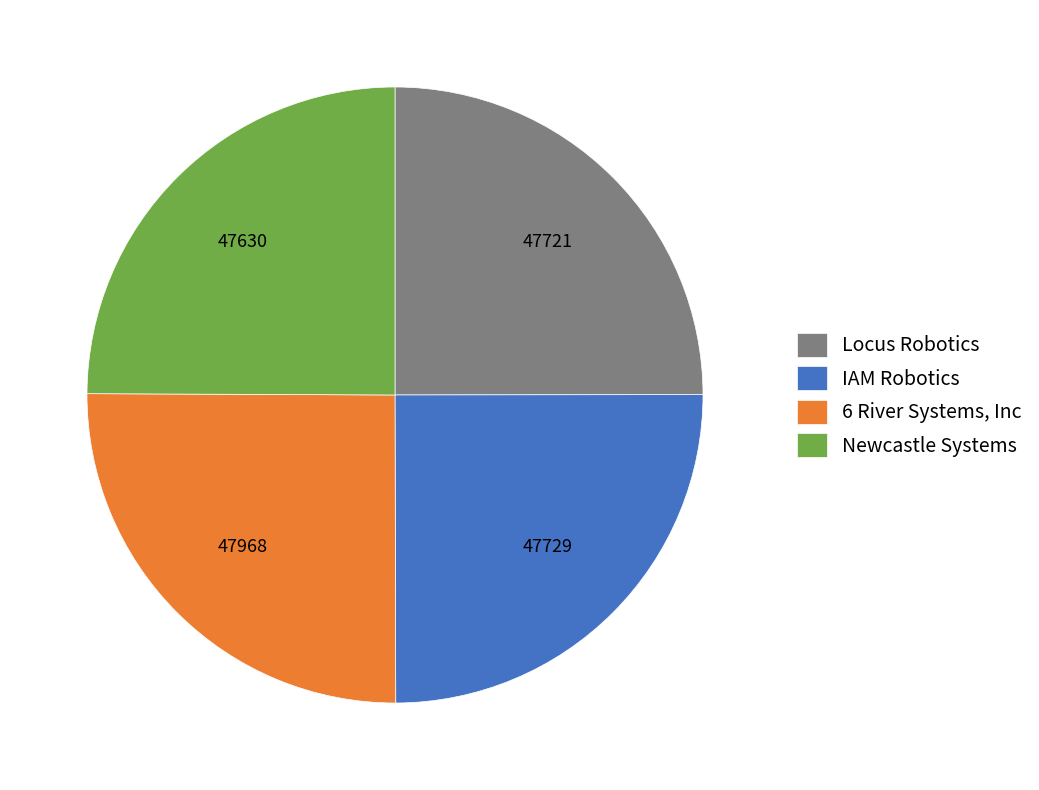

Approximately how many times larger is the value at 6 River Systems, Inc compared to Newcastle Systems?

1.0